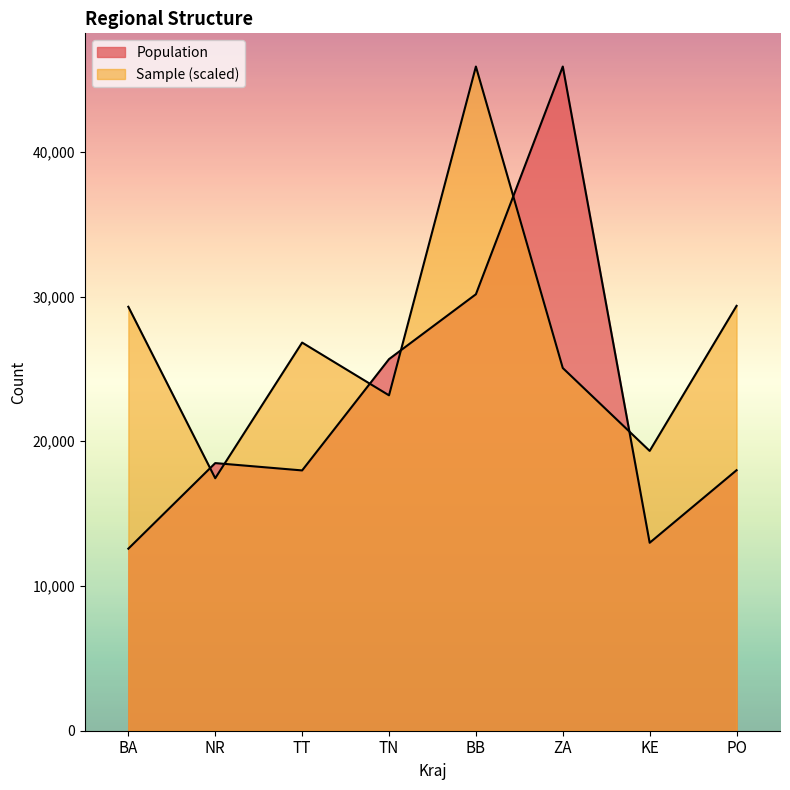

The value of Population at TT is 4717.1. True or false?

False